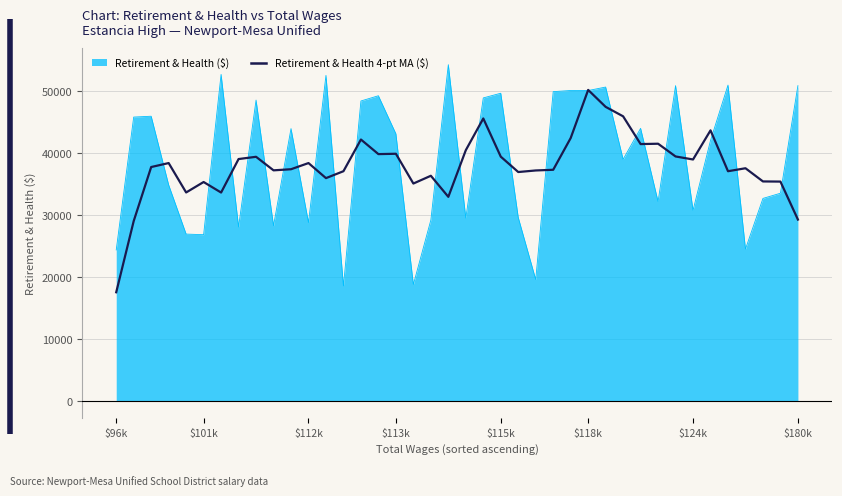

What is the lowest value of the Retirement & Health ($) series?

18583.0